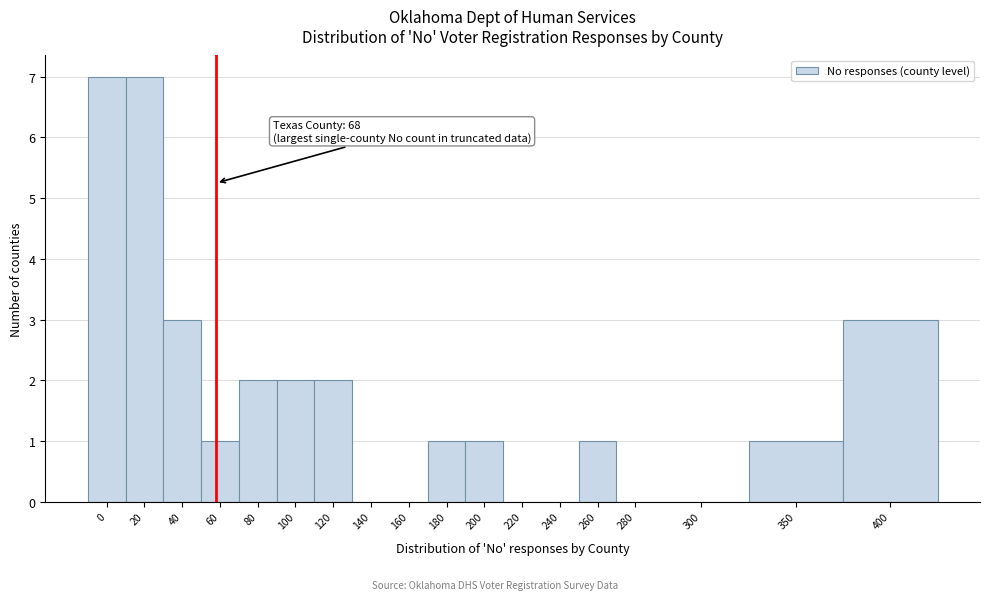

Reading right to left, list all the values displayed in this chart.

400=3	350=1	300=0	280=0	260=1	240=0	220=0	200=1	180=1	160=0	140=0	120=2	100=2	80=2	60=1	40=3	20=7	0=7